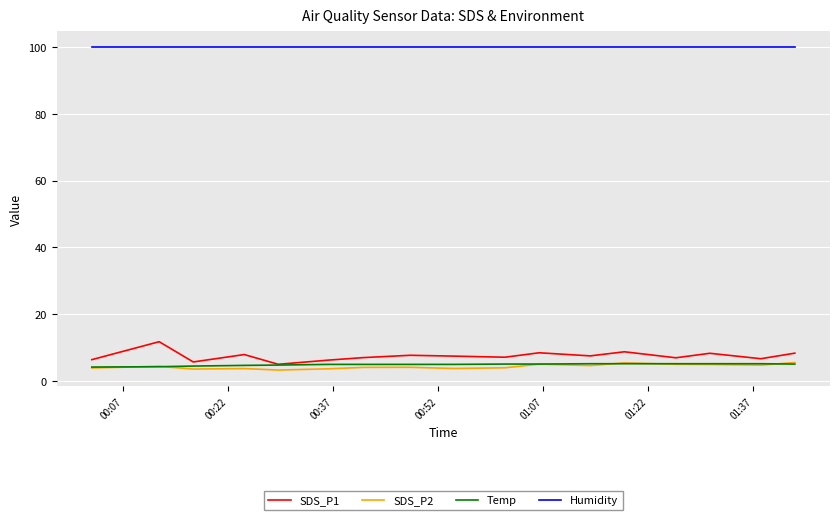

At how many categories does at least one series exceed 95?

17